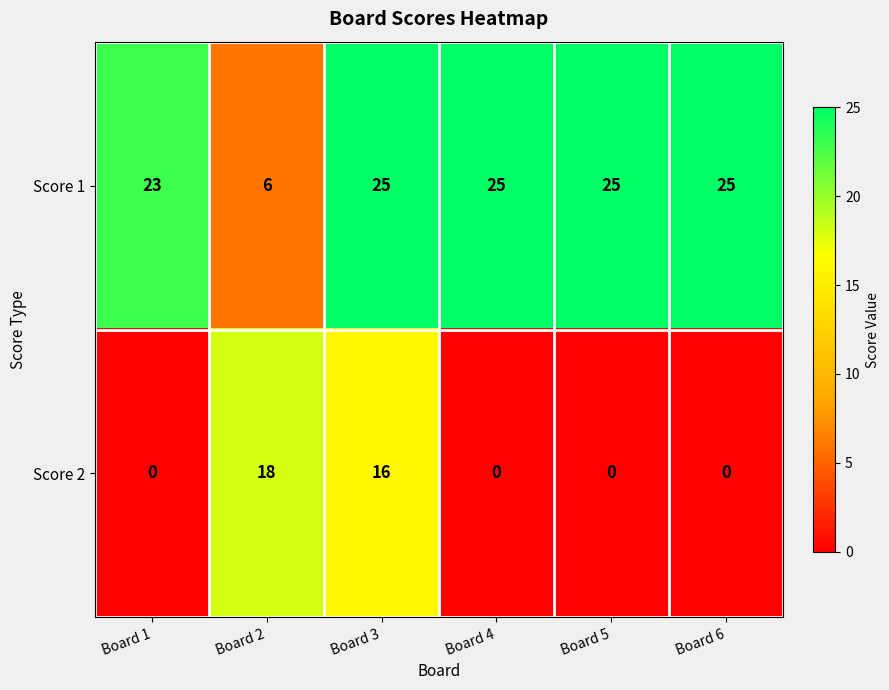

At how many categories does at least one series exceed 21?

5